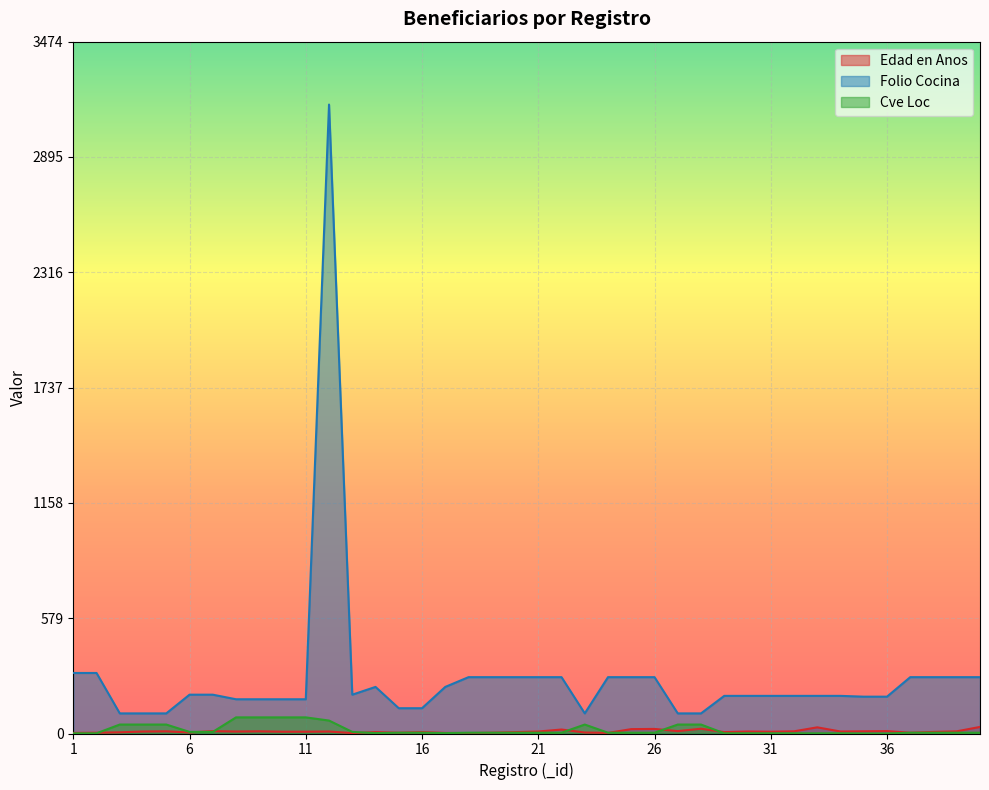

True or false: Folio Cocina and Cve Loc intersect in this chart.

False